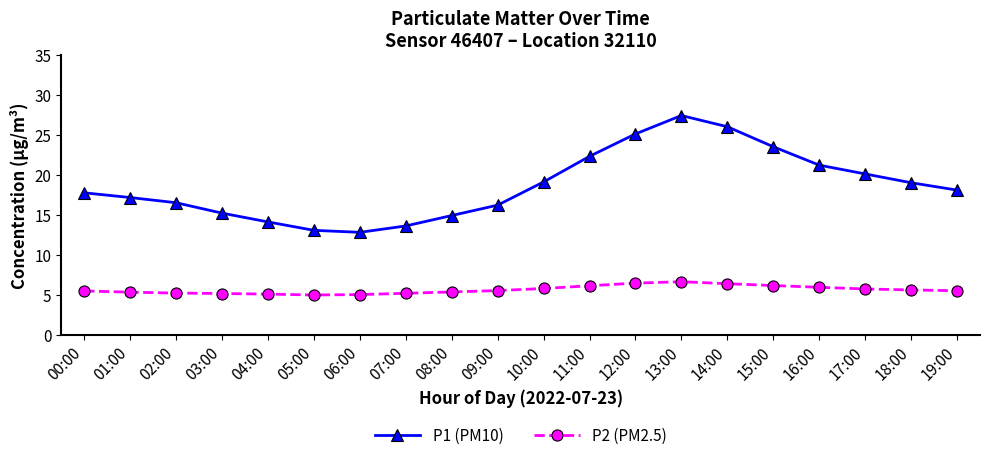

True or false: P1 (PM10) has more than 0 interior local peaks.

True